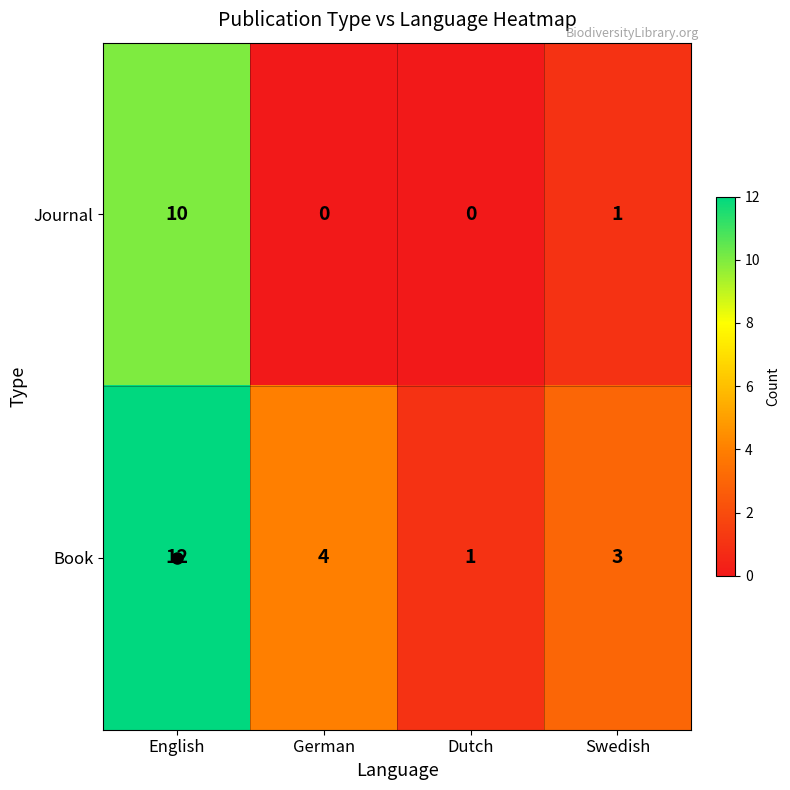

Rank the series by their average value, from highest to lowest.

Book, Journal